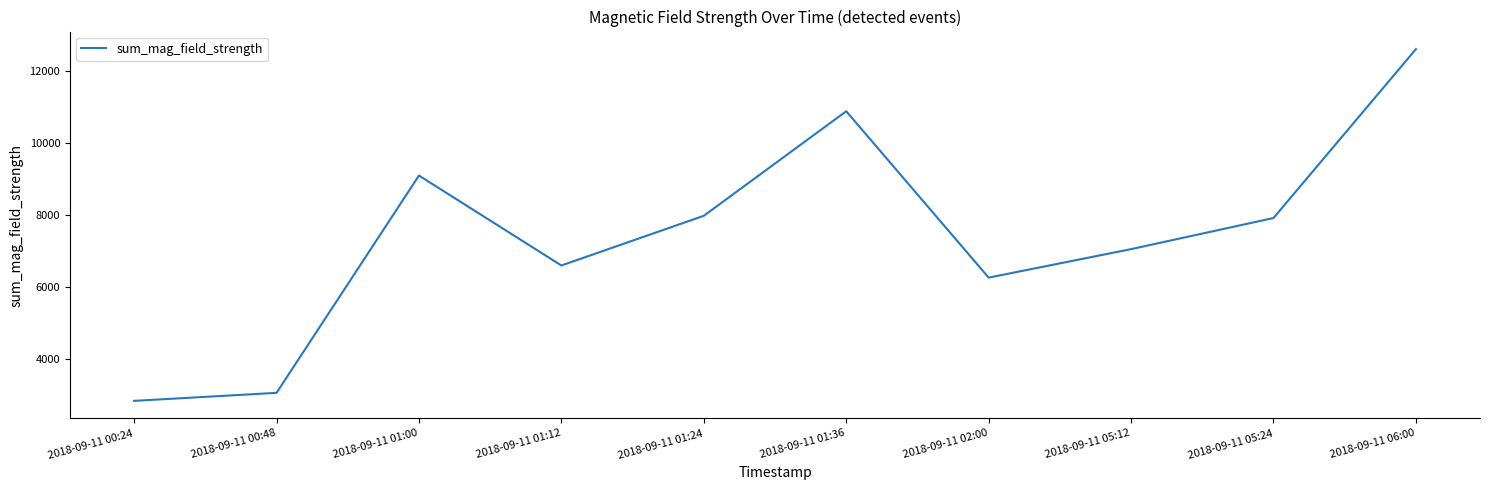

What is the difference between the second highest and second lowest values?

7839.4